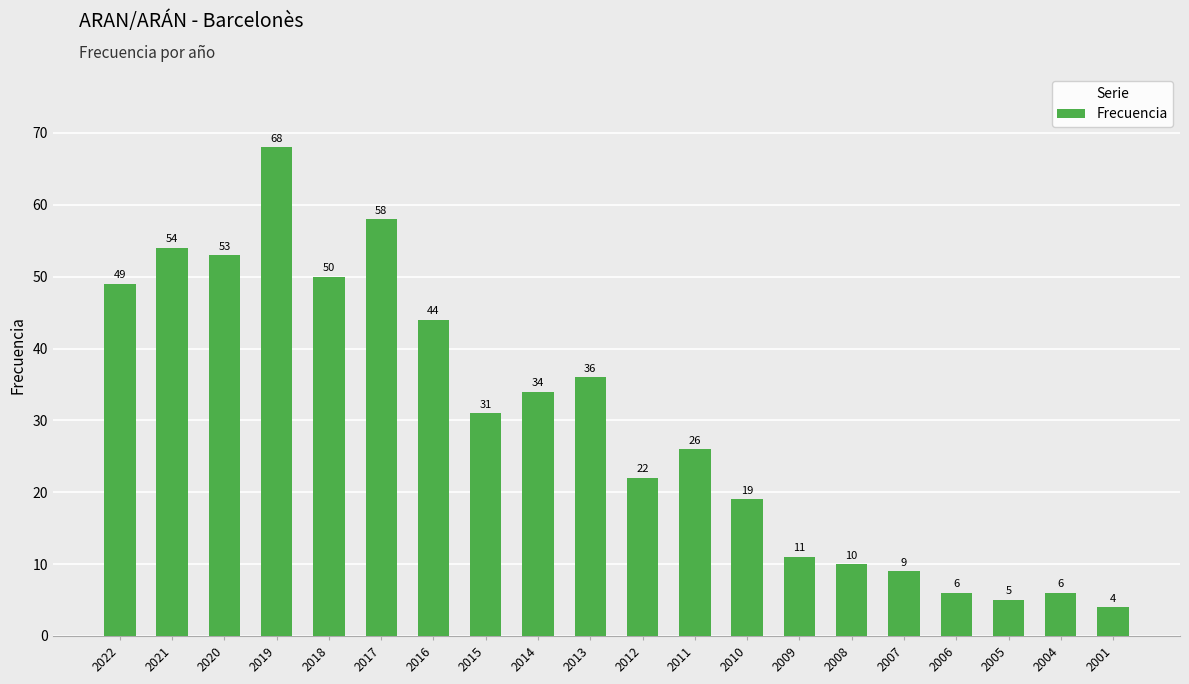

Which has a higher value, 2022 or 2008?

2022